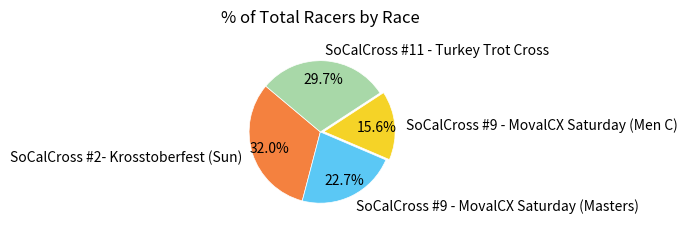

To the nearest percent, what is the combined percentage of SoCalCross #2- Krosstoberfest (Sun) and SoCalCross #11 - Turkey Trot Cross?

62%